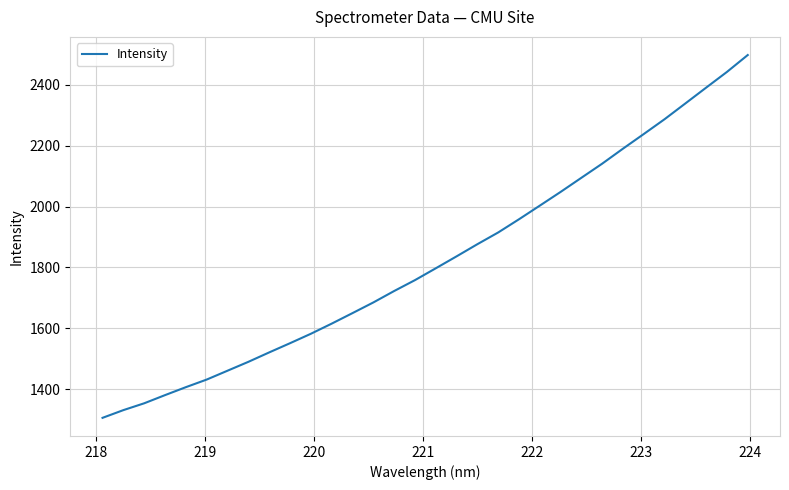

What is the maximum value shown in the chart?

2497.8